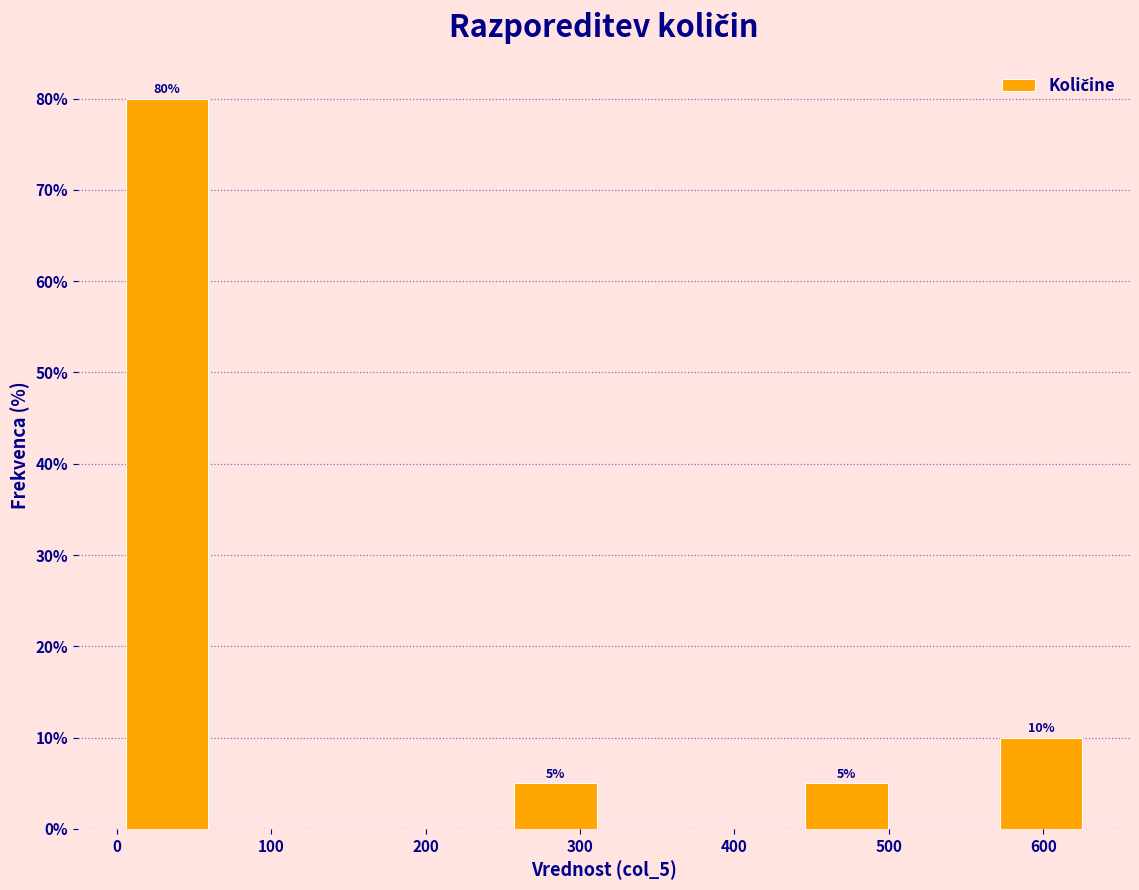

Which range on the x-axis has the tallest bar?

0 to 60